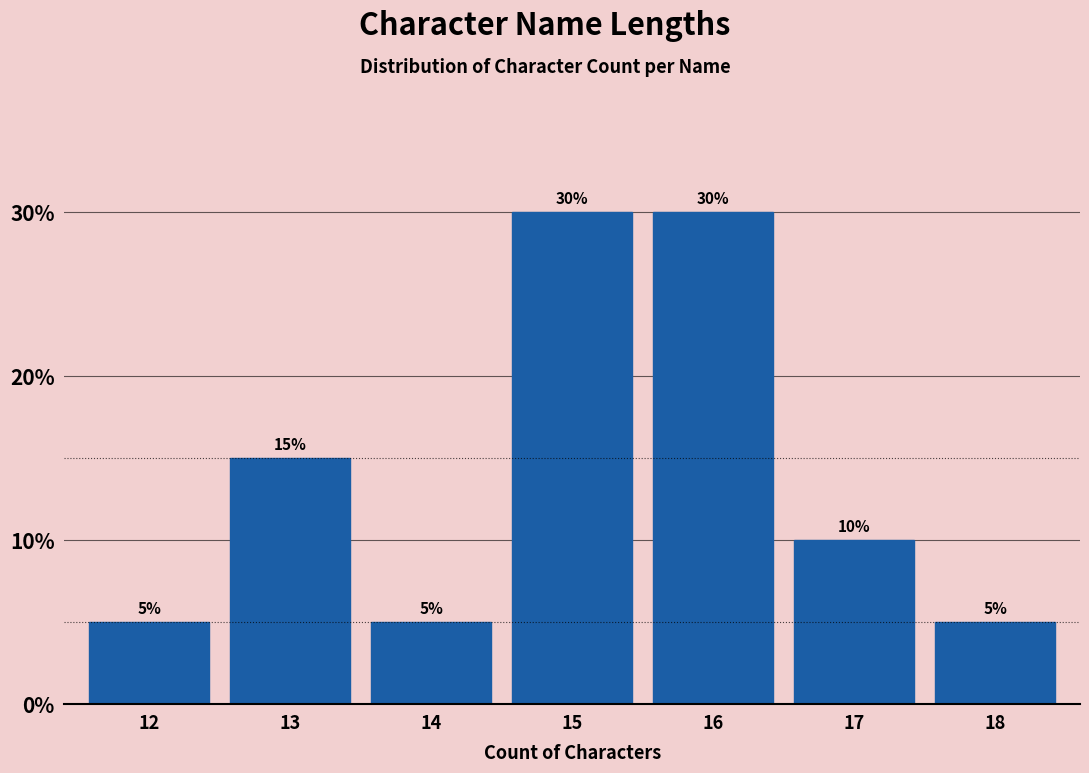

Reading left to right, what are all the values shown in this chart?

12=5	13=15	14=5	15=30	16=30	17=10	18=5